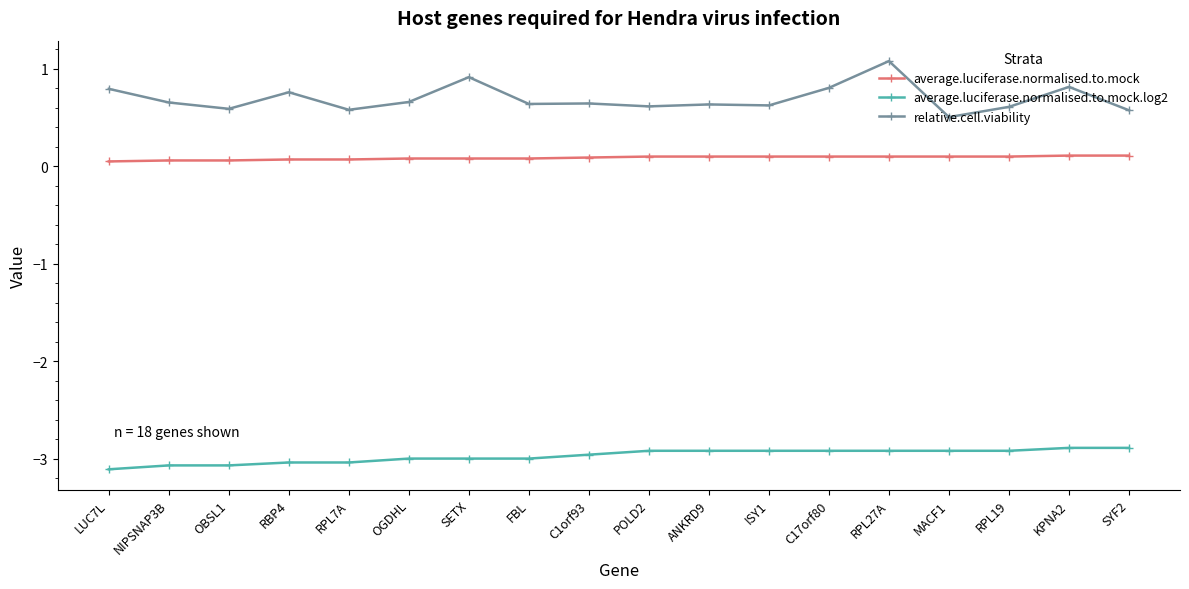

Where is the first local minimum for relative.cell.viability?

OBSL1